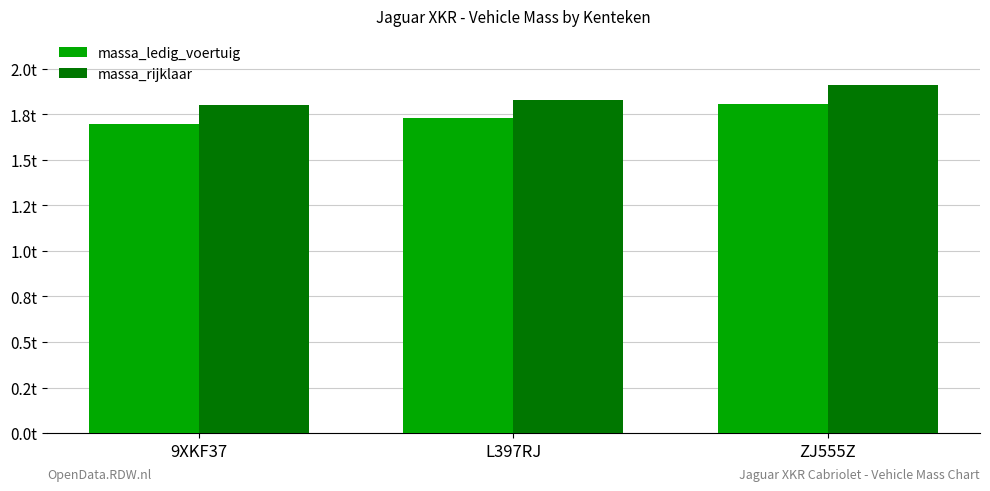

What is the label of the 1st bar from the left?

9XKF37